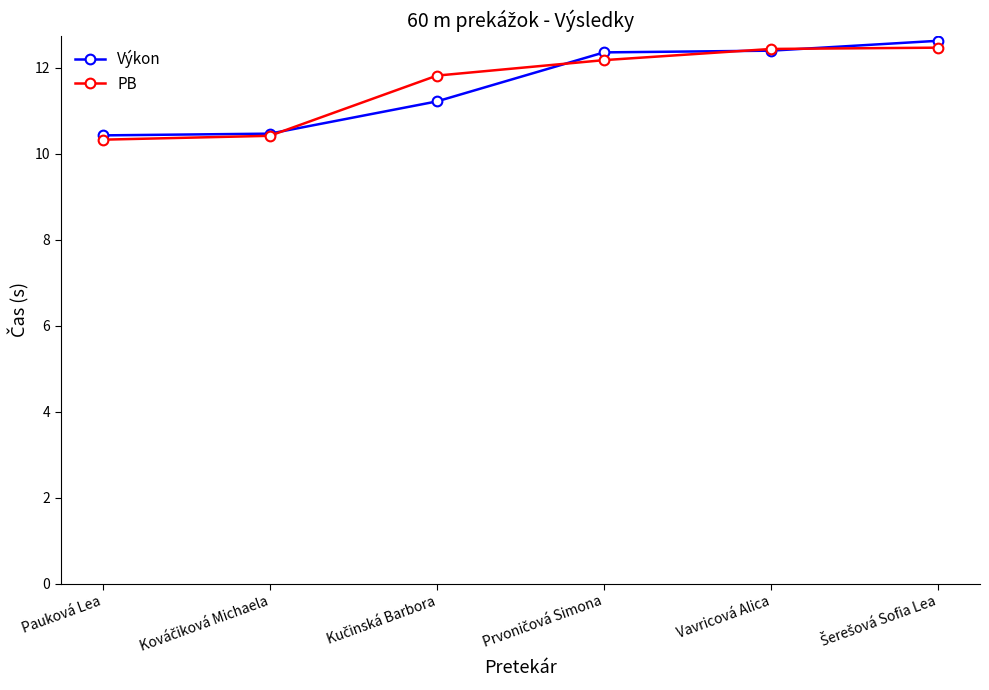

What is the average value of the Výkon series?

11.6